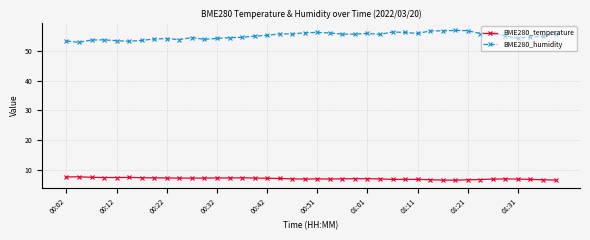

Which series has the largest range (max minus min)?

BME280_humidity